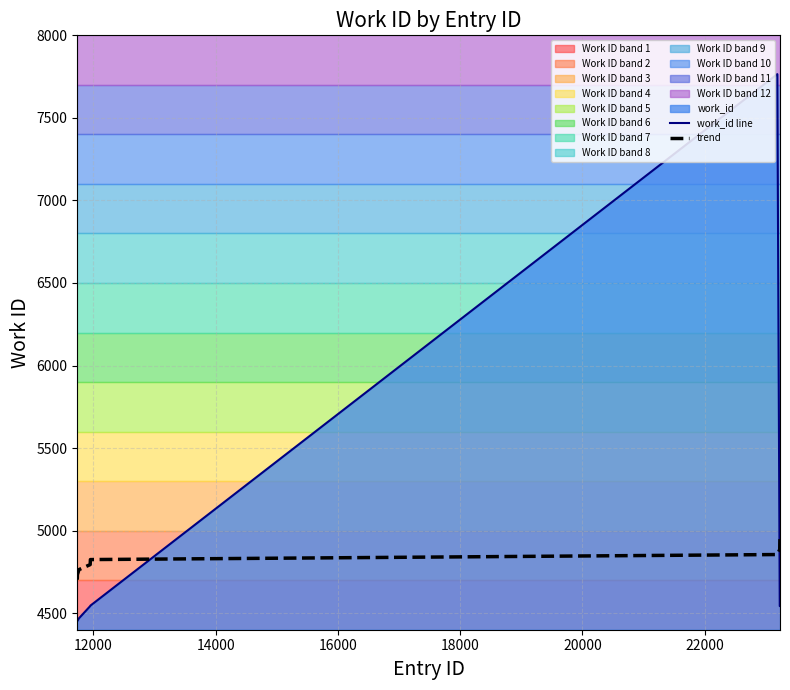

What is the maximum value for trend?

4977.3